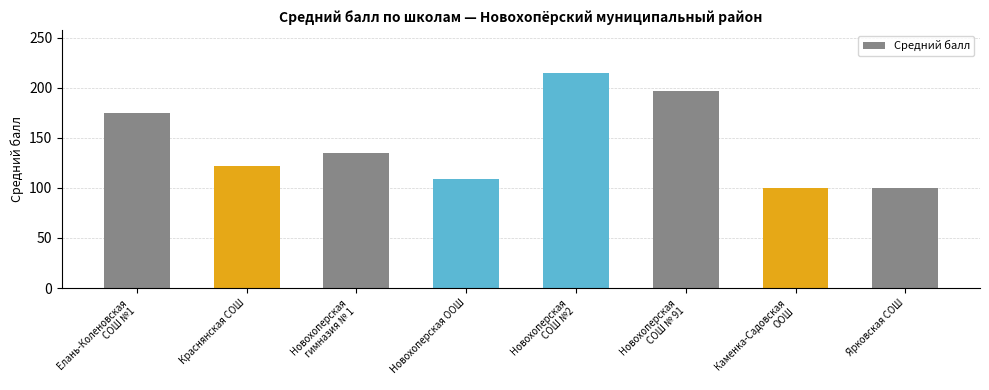

How many distinct data groups are displayed?

1